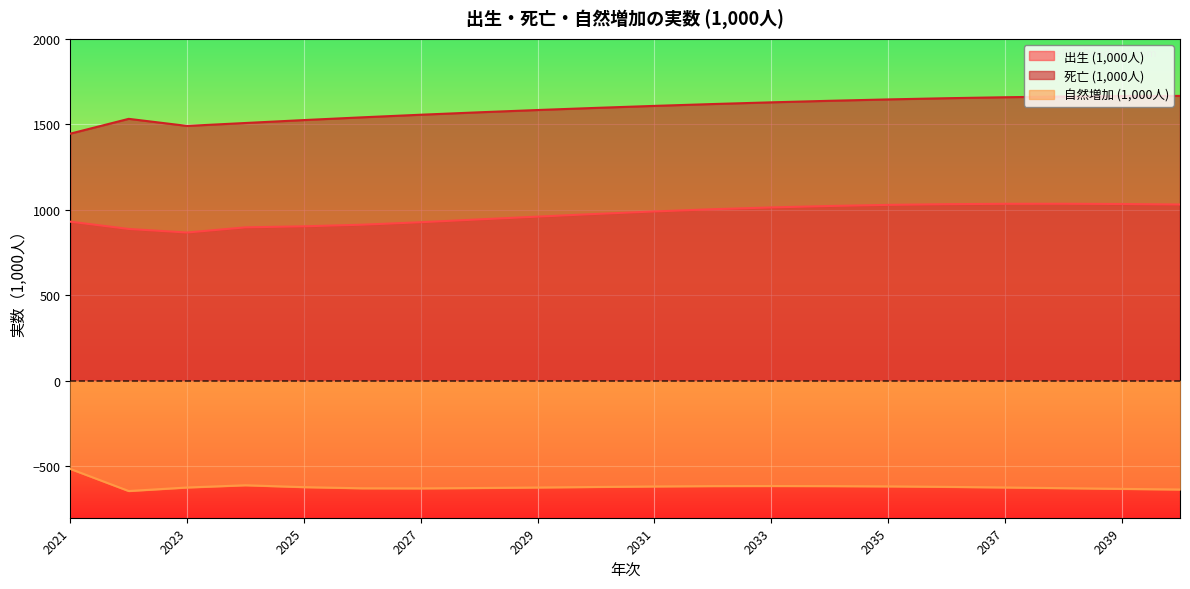

At which category is the sum across all series the highest?

2038